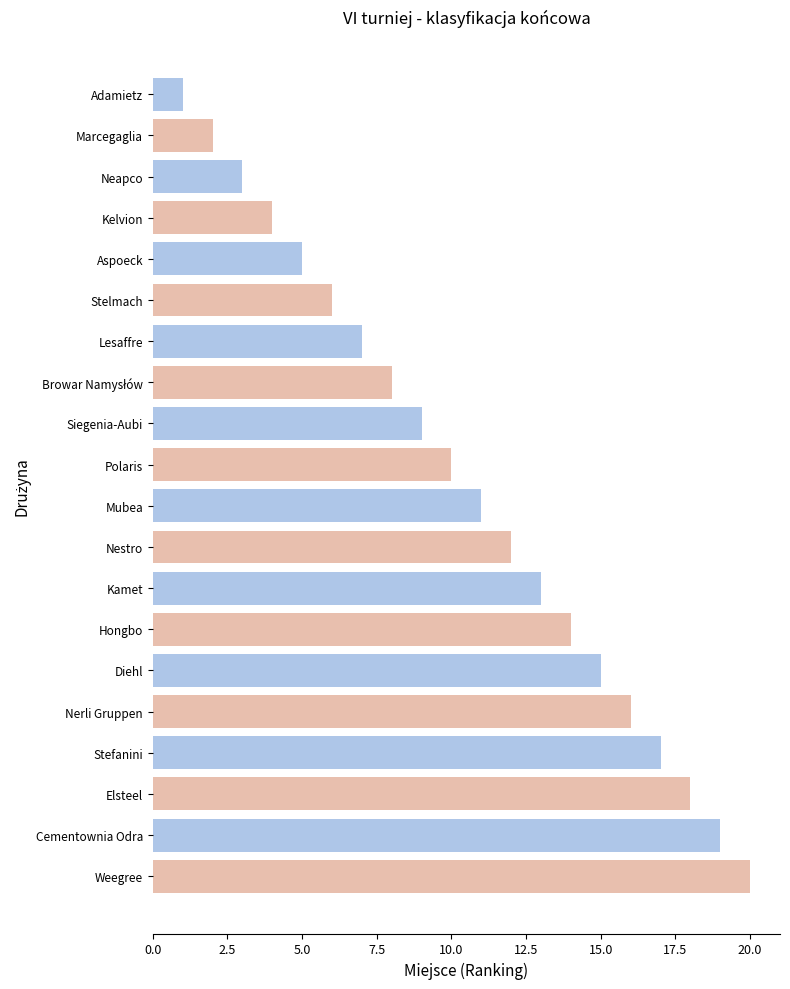

What is the sum of all values?

210